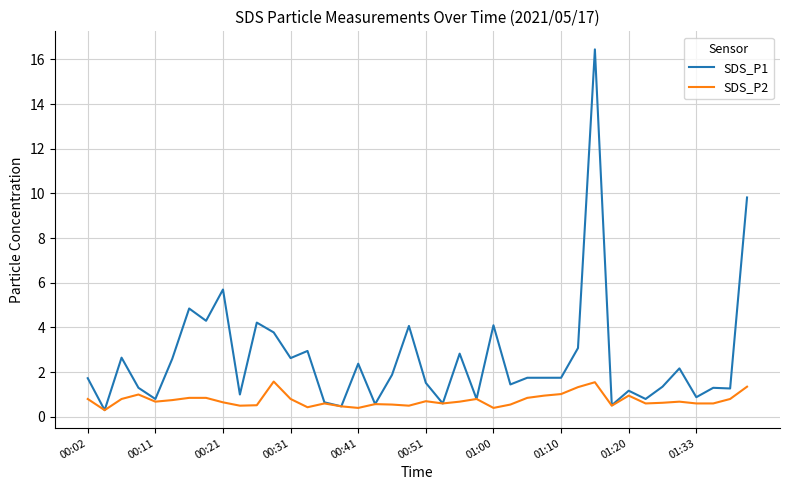

Rank the series by their average value, from highest to lowest.

SDS_P1, SDS_P2